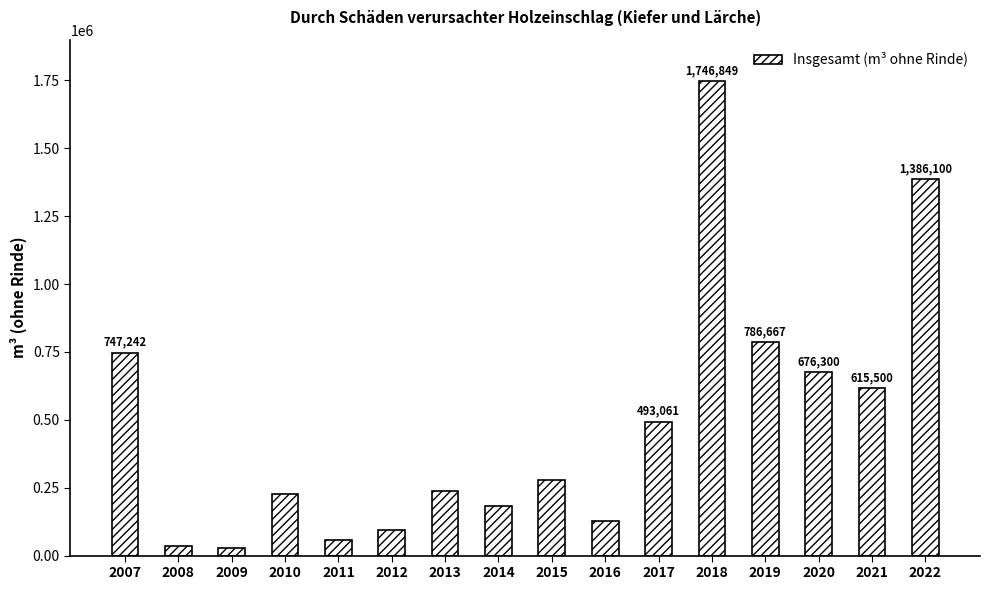

Between 2016 and 2008, which is larger?

2016